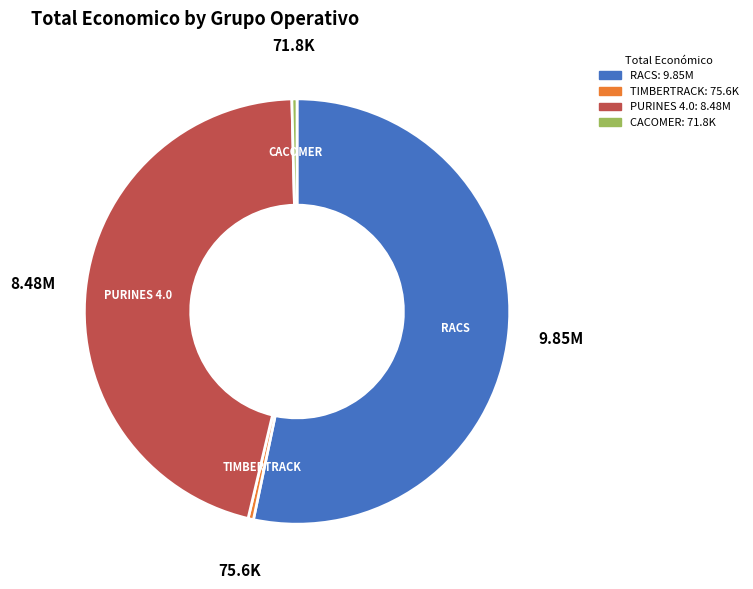

Which slice is the largest?

RACS